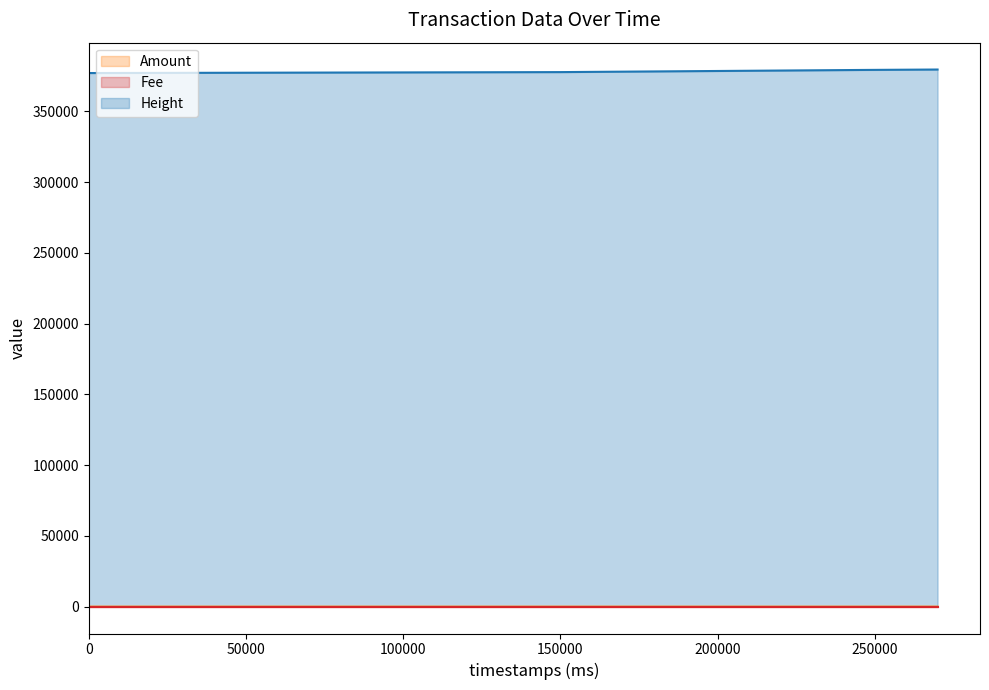

Which series has the largest total across all categories?

Height